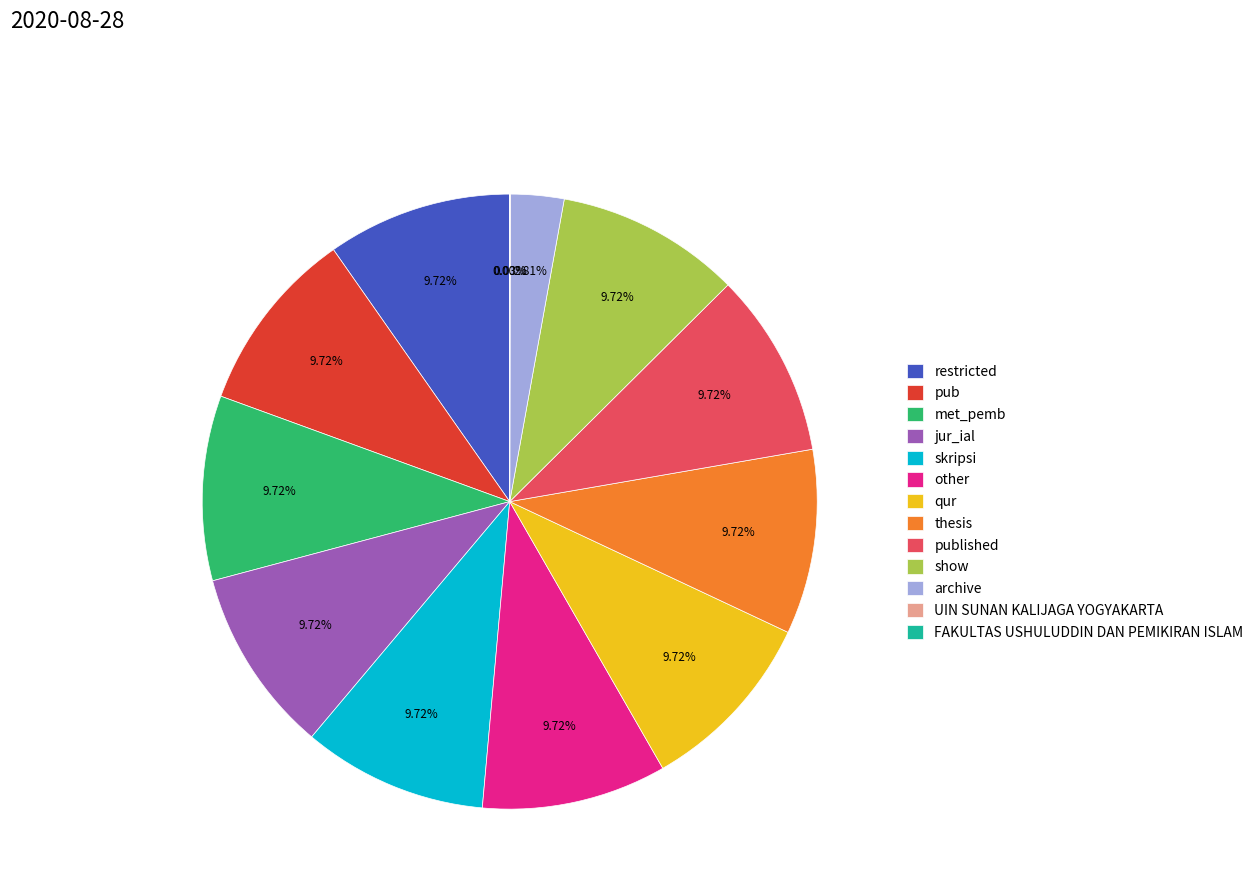

To the nearest percent, what percentage of the pie is pub?

10%